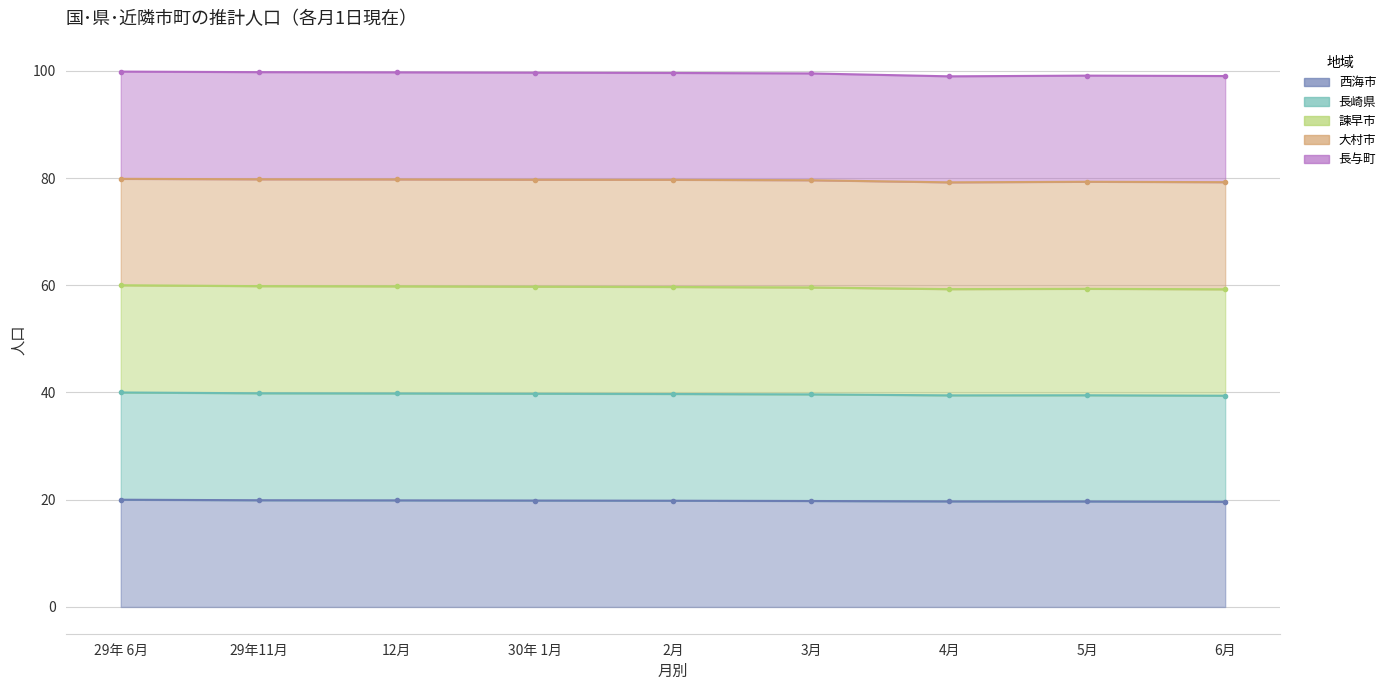

True or false: 諫早市 has more than 1 interior local peaks.

False